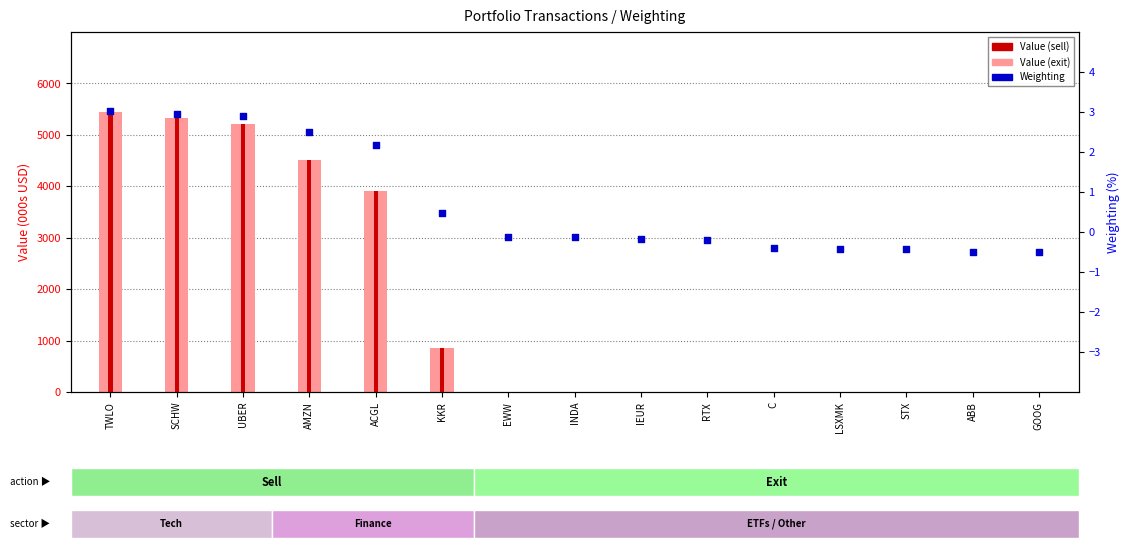

Which series contains the lowest Y value?

Weighting